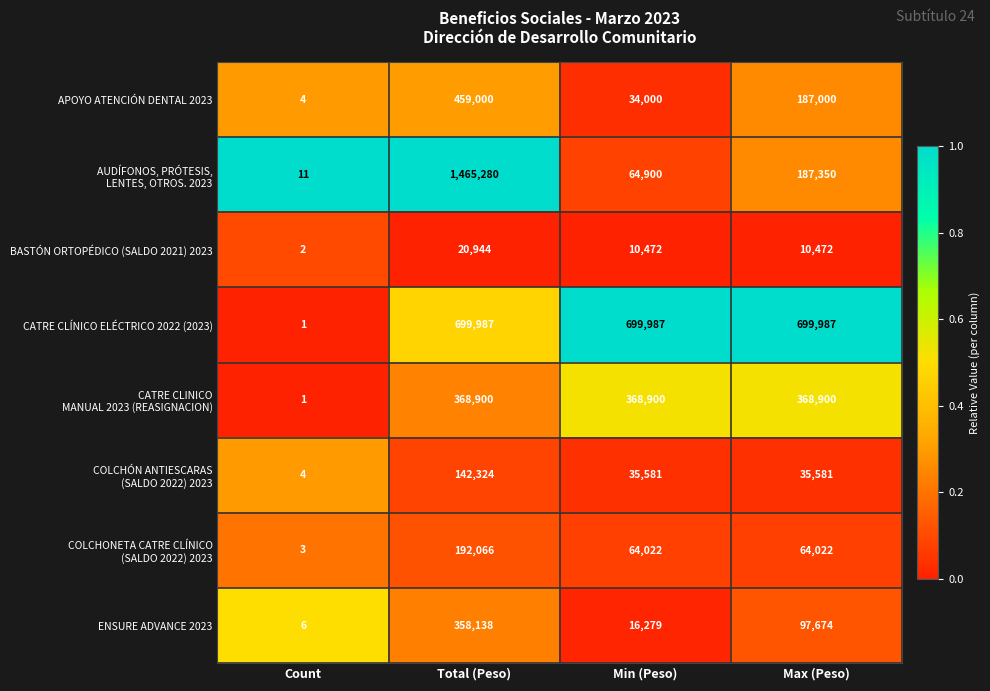

Is it true that ENSURE ADVANCE 2023 equals 97674 at Max (Peso)?

True